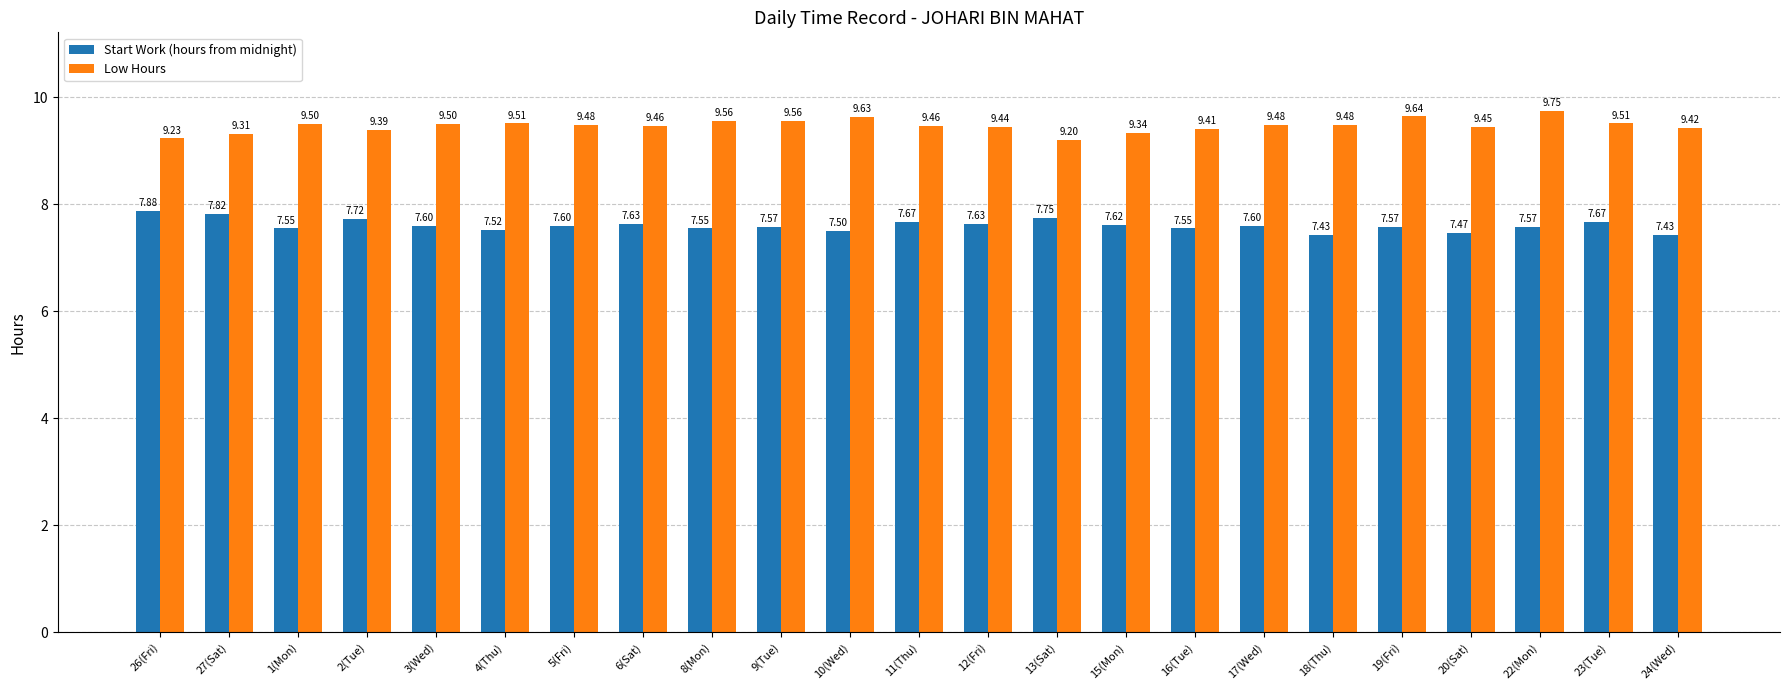

What position from the left is 6(Sat)?

8